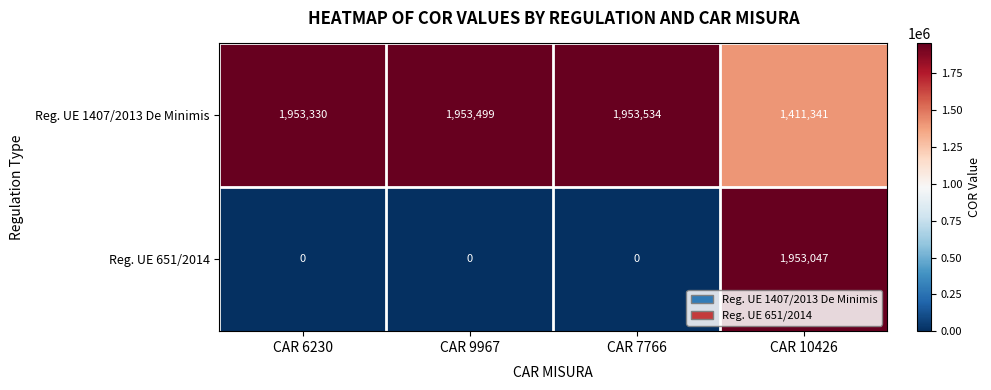

How many series are shown in this chart?

2